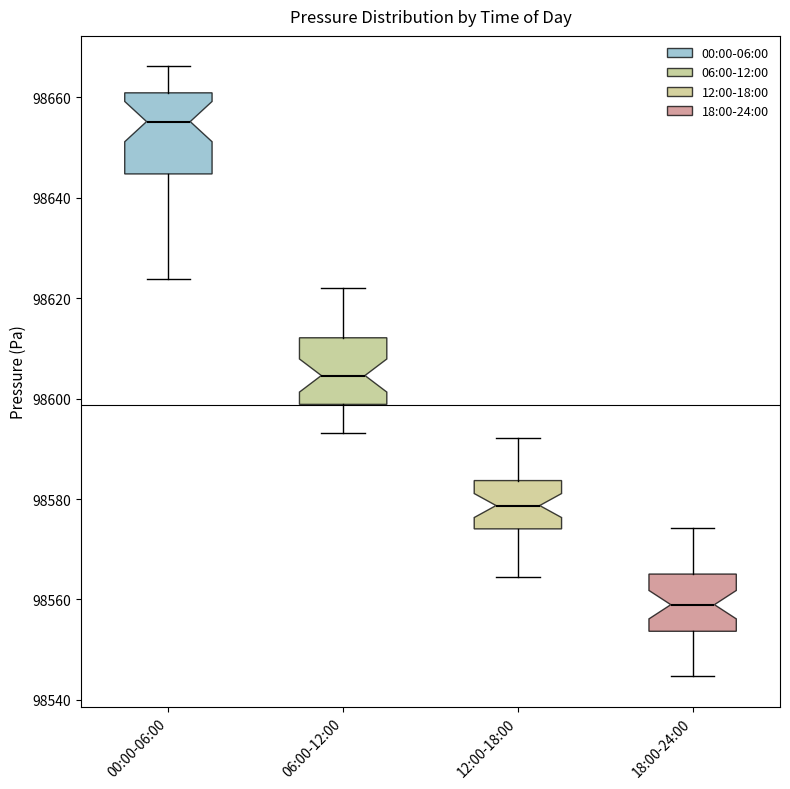

Which box has the highest median line?

00:00-06:00